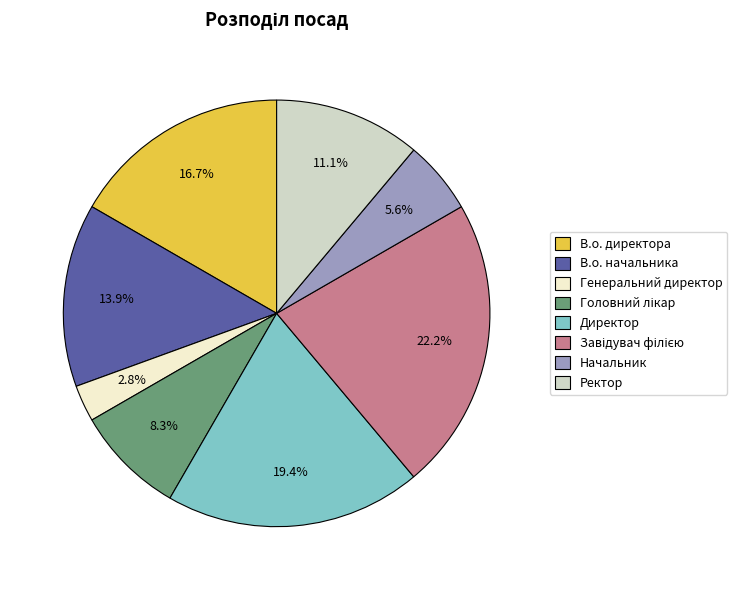

What portion of the pie excludes Ректор?

88.9%